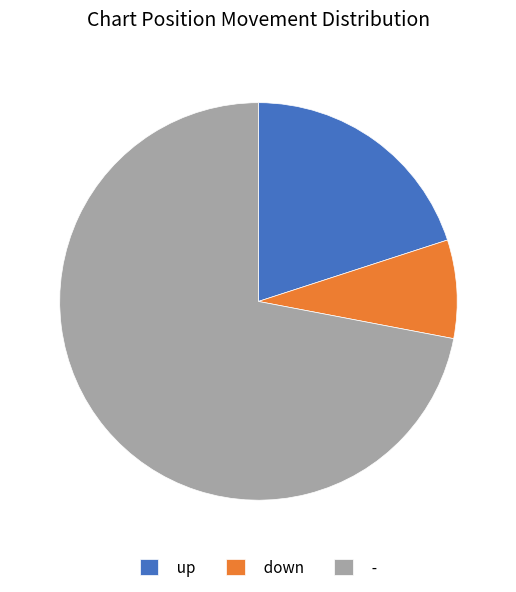

Is there a majority slice in this chart?

Yes